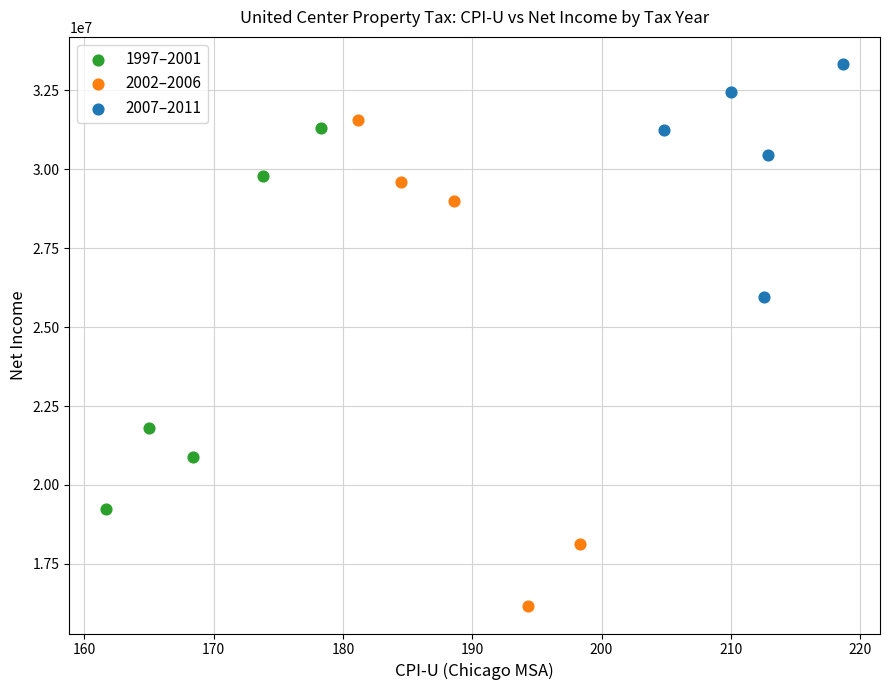

Which series reaches the maximum Y coordinate?

2007–2011